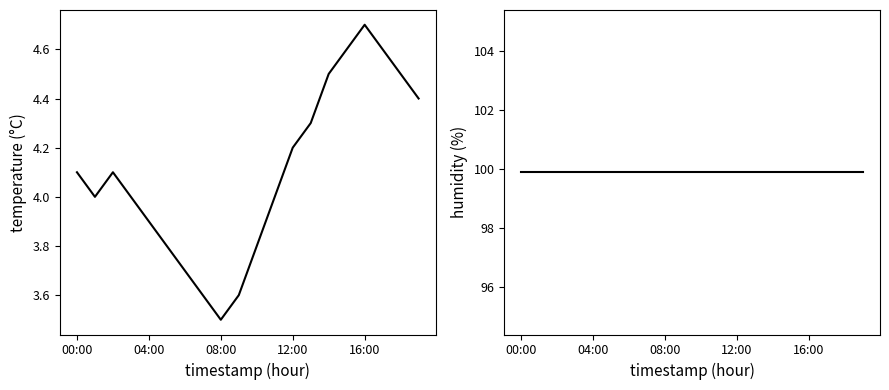

True or false: humidity has more than 0 points higher than both neighbors.

False